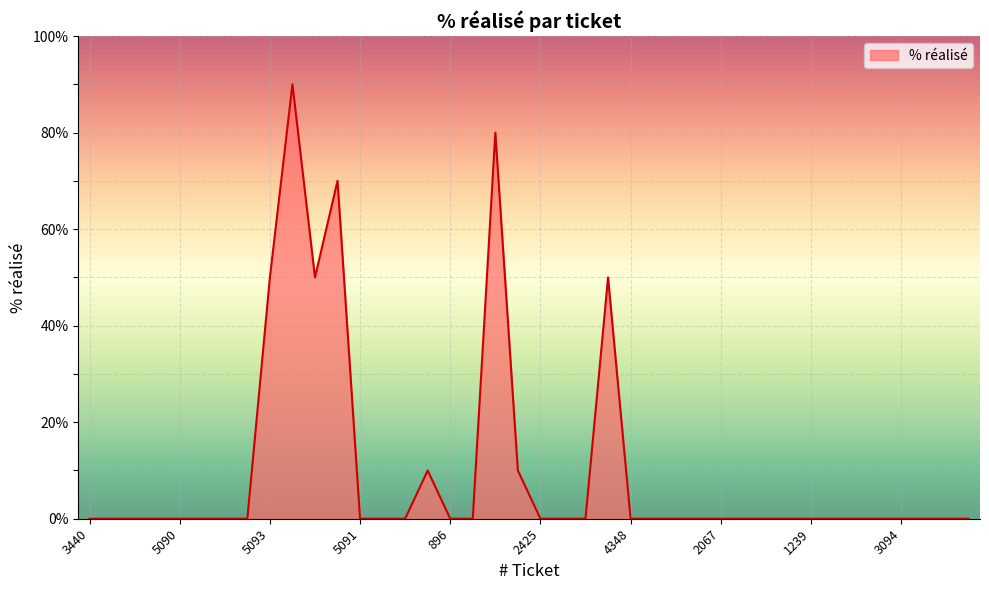

How many distinct data groups are displayed?

1